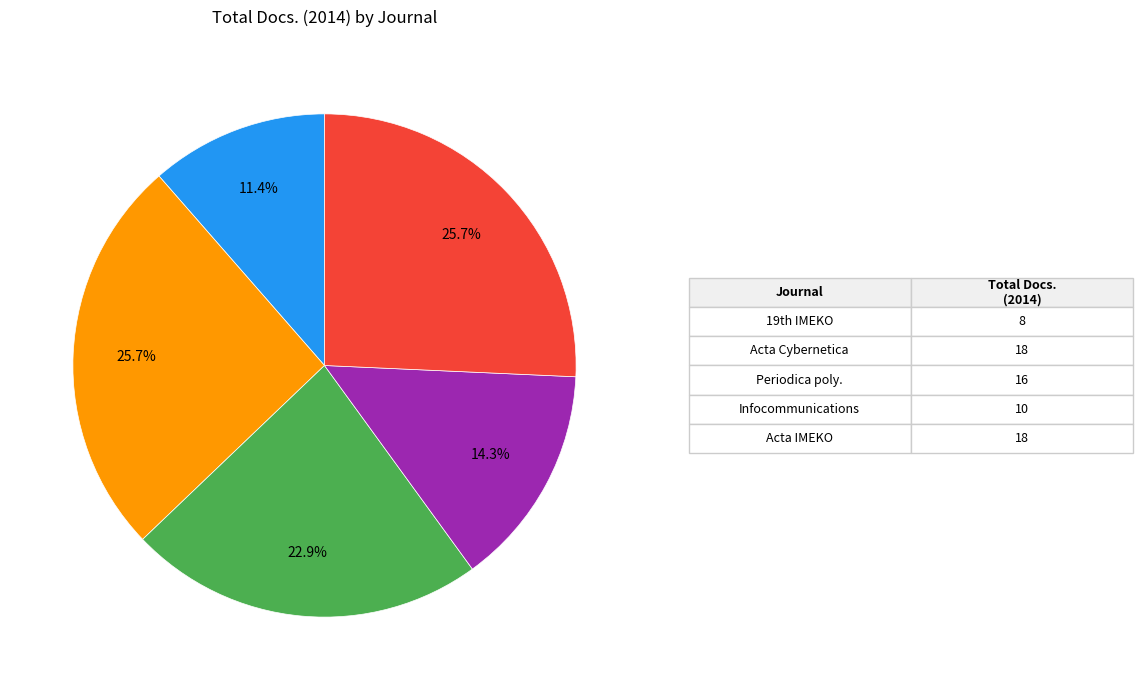

Is there any slice that represents more than half of the pie?

No